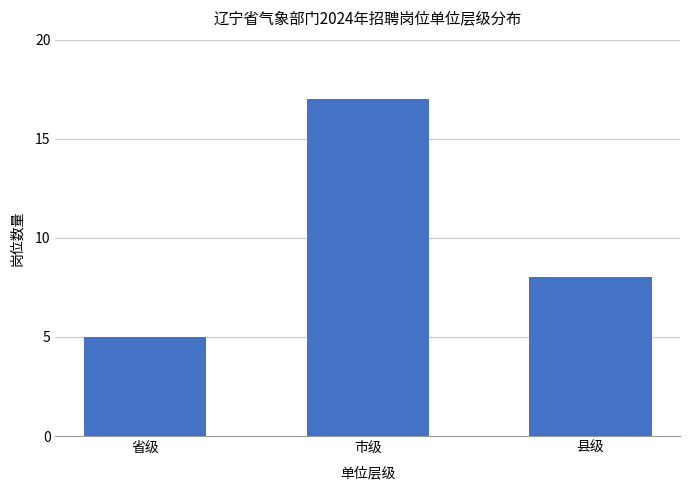

What position from the left is 省级?

1